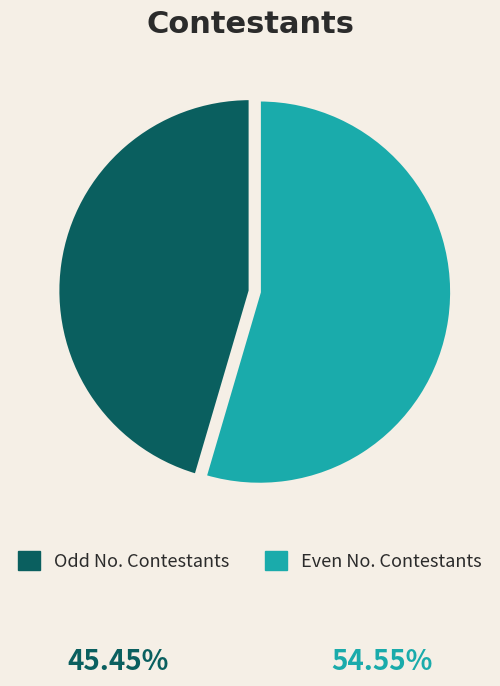

Combined, do Odd No. Contestants and Even No. Contestants account for over 50%?

Yes